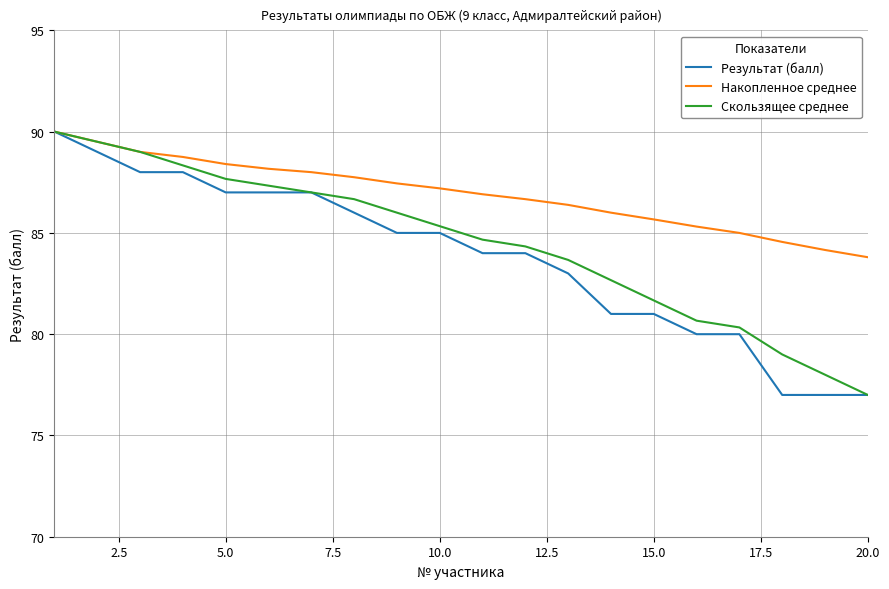

List the series in order of their overall mean, lowest first.

Результат (балл), Скользящее среднее, Накопленное среднее